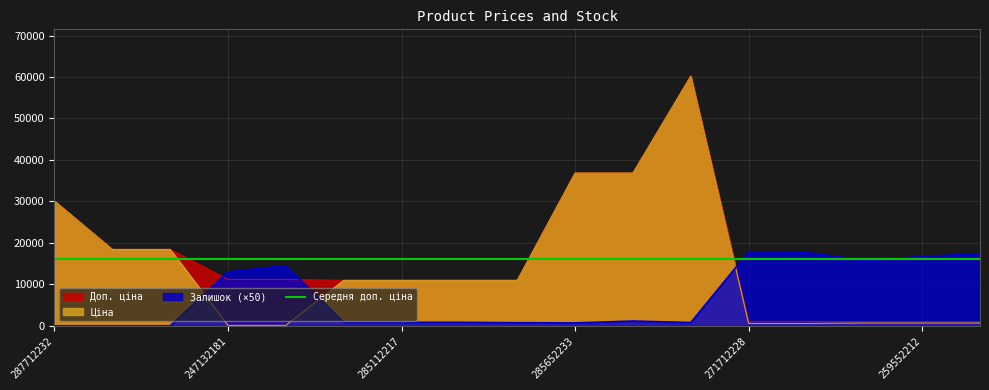

Which series has the largest total across all categories?

Доп. ціна